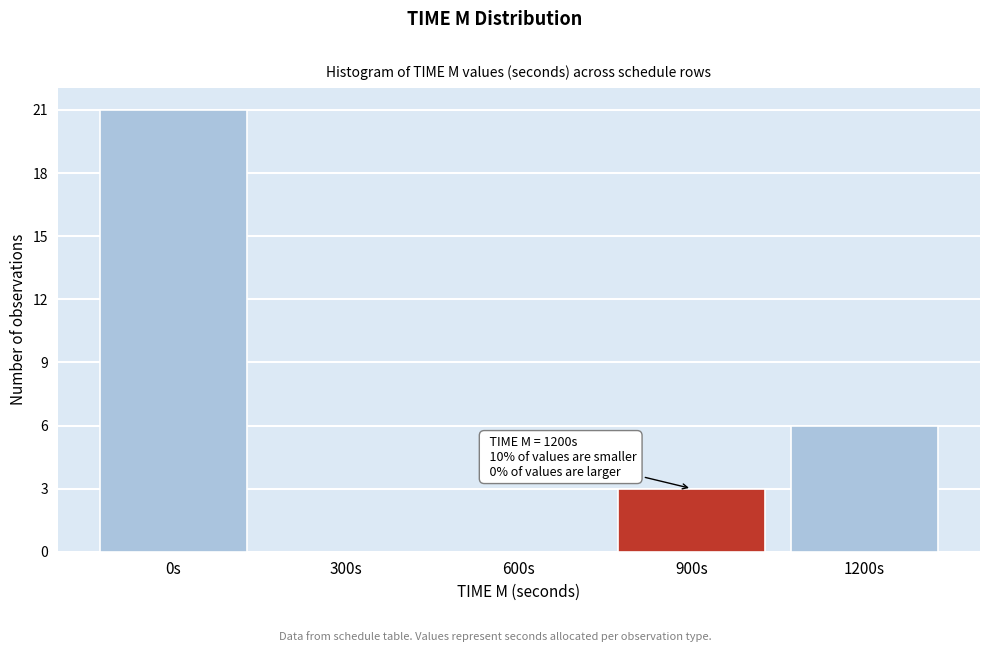

Reading right to left, transcribe all the data shown in this chart.

1200s=6	900s=3	600s=0	300s=0	0s=21